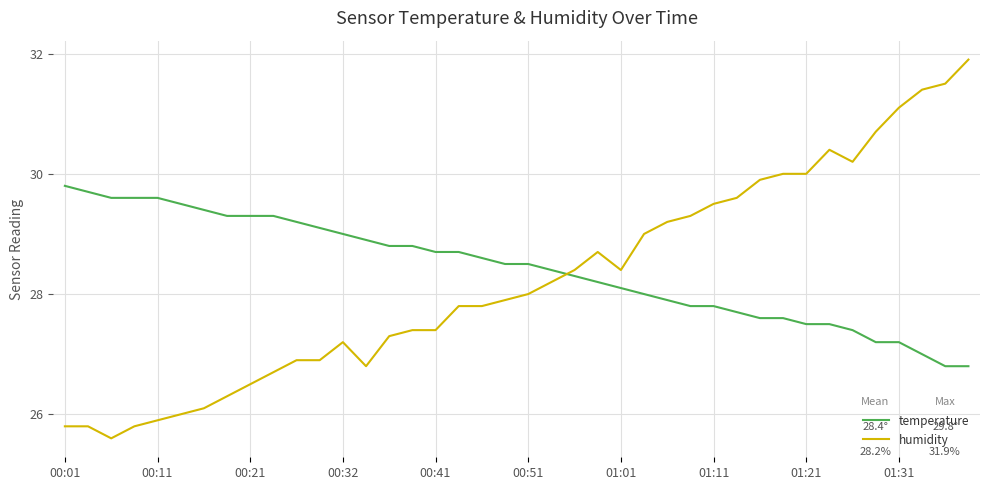

Which series ends up on top after the final intersection of temperature and humidity?

humidity